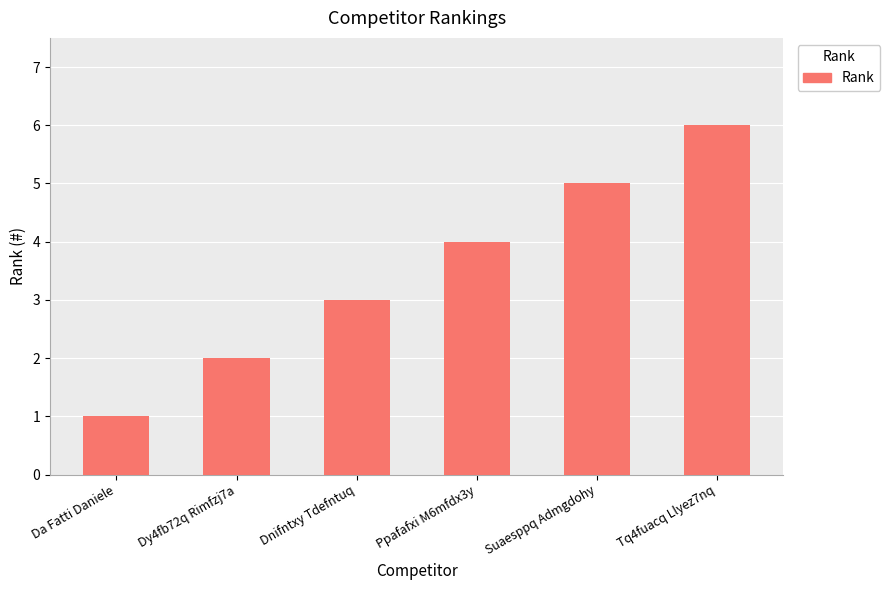

List the labels in order of value, smallest first.

Da Fatti Daniele, Dy4fb72q Rimfzj7a, Dnifntxy Tdefntuq, Ppafafxi M6mfdx3y, Suaesppq Admgdohy, Tq4fuacq Llyez7nq